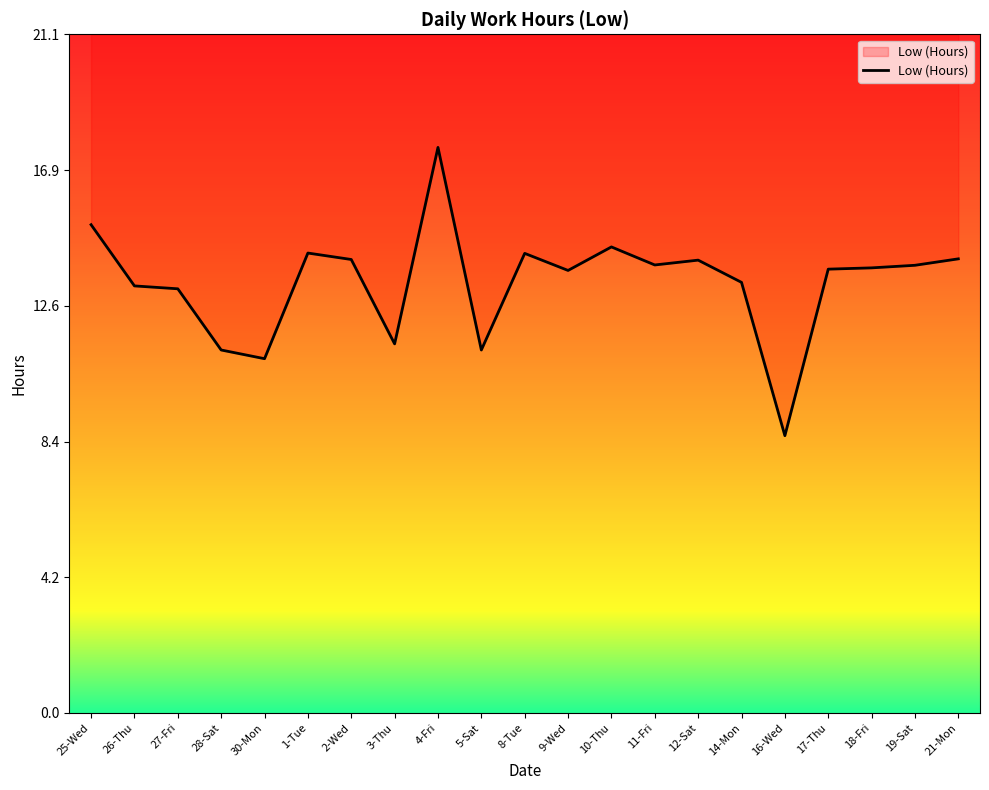

How many interior local valleys (lower than both neighbors) does the data have?

6